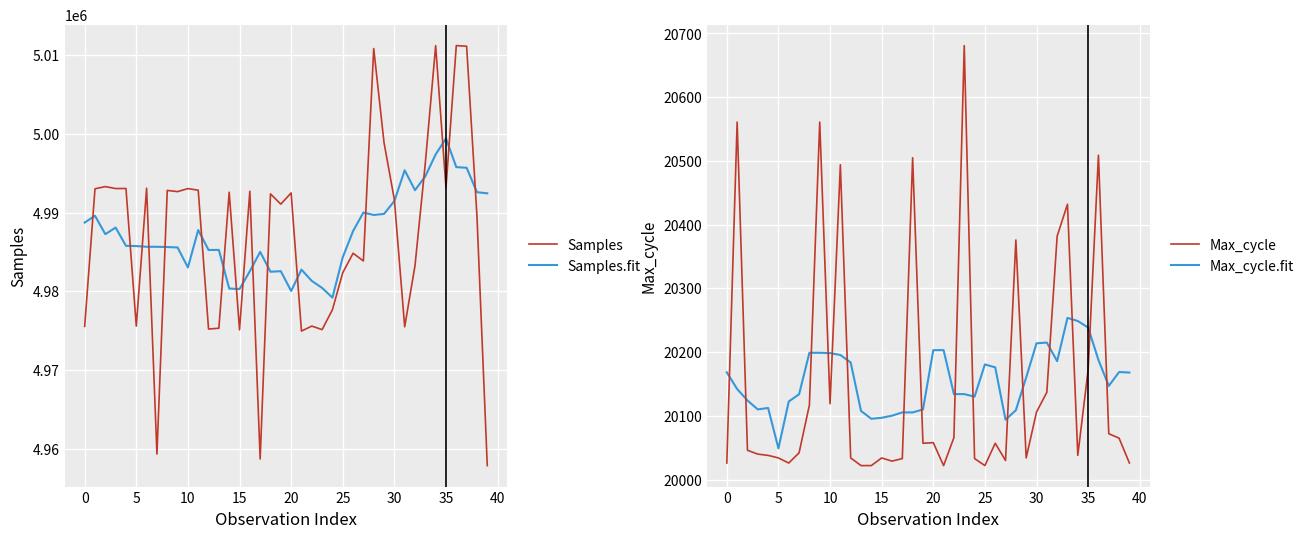

How many lines are shown in the chart?

4